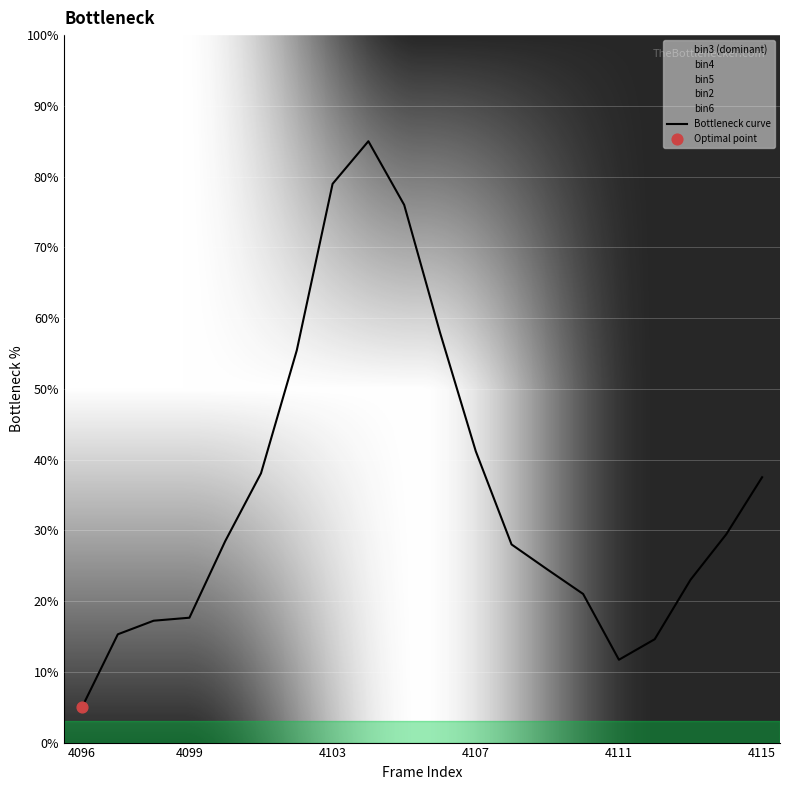

Is it true that Bottleneck curve equals 20.1 at 4111?

False